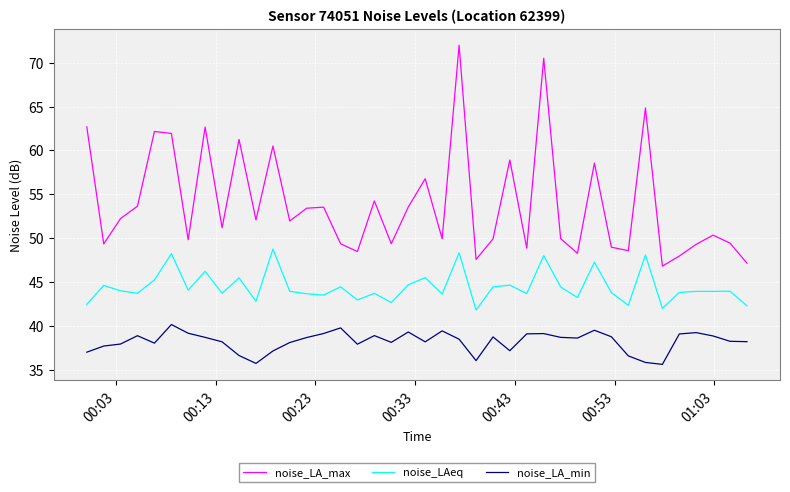

What is the maximum value for noise_LA_min?

40.2